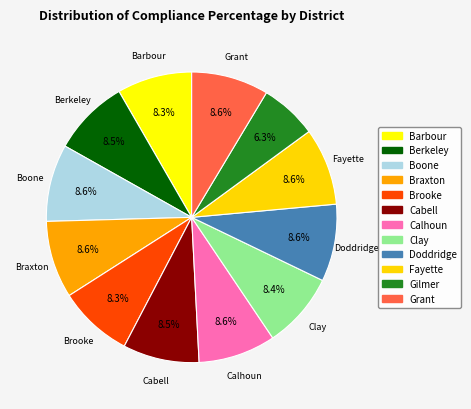

Between Clay and Doddridge, which is larger?

Doddridge